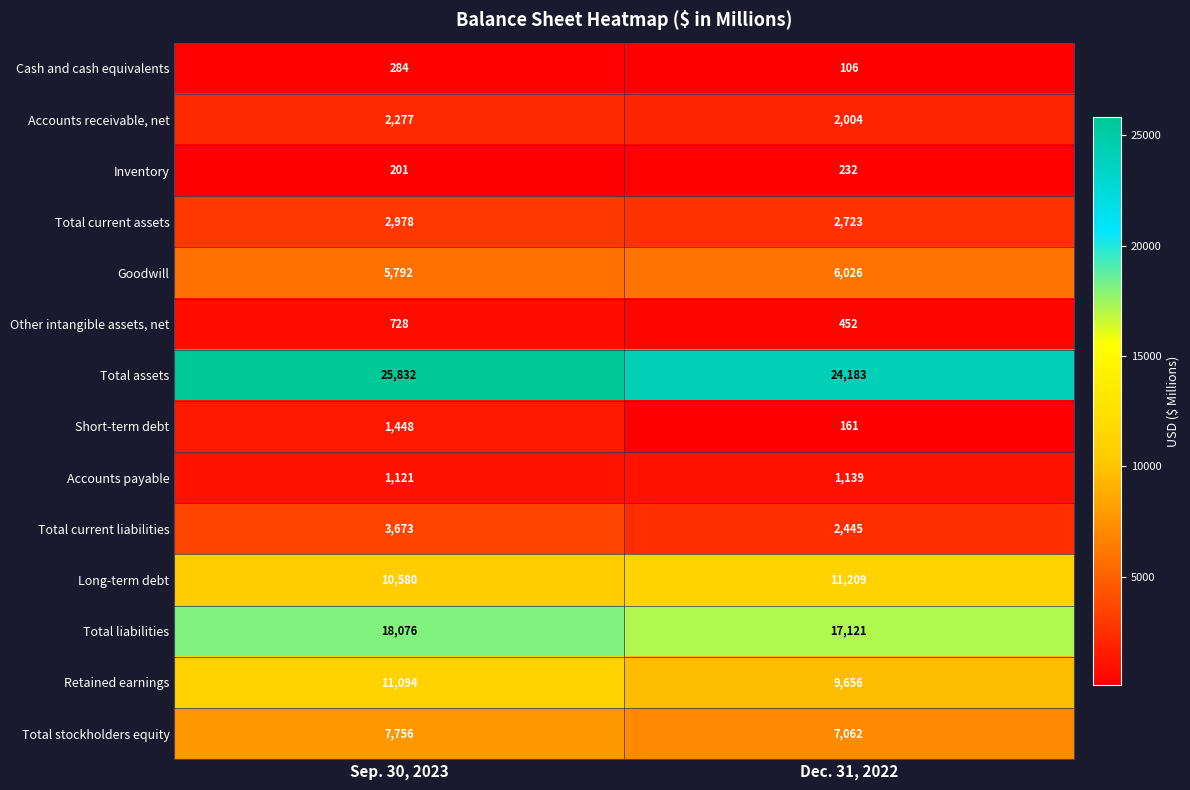

Reading left to right, what are all the values shown in this chart?

Cash and cash equivalents: 284	106
Accounts receivable, net: 2277	2004
Inventory: 201	232
Total current assets: 2978	2723
Goodwill: 5792	6026
Other intangible assets, net: 728	452
Total assets: 25832	24183
Short-term debt: 1448	161
Accounts payable: 1121	1139
Total current liabilities: 3673	2445
Long-term debt: 10580	11209
Total liabilities: 18076	17121
Retained earnings: 11094	9656
Total stockholders equity: 7756	7062